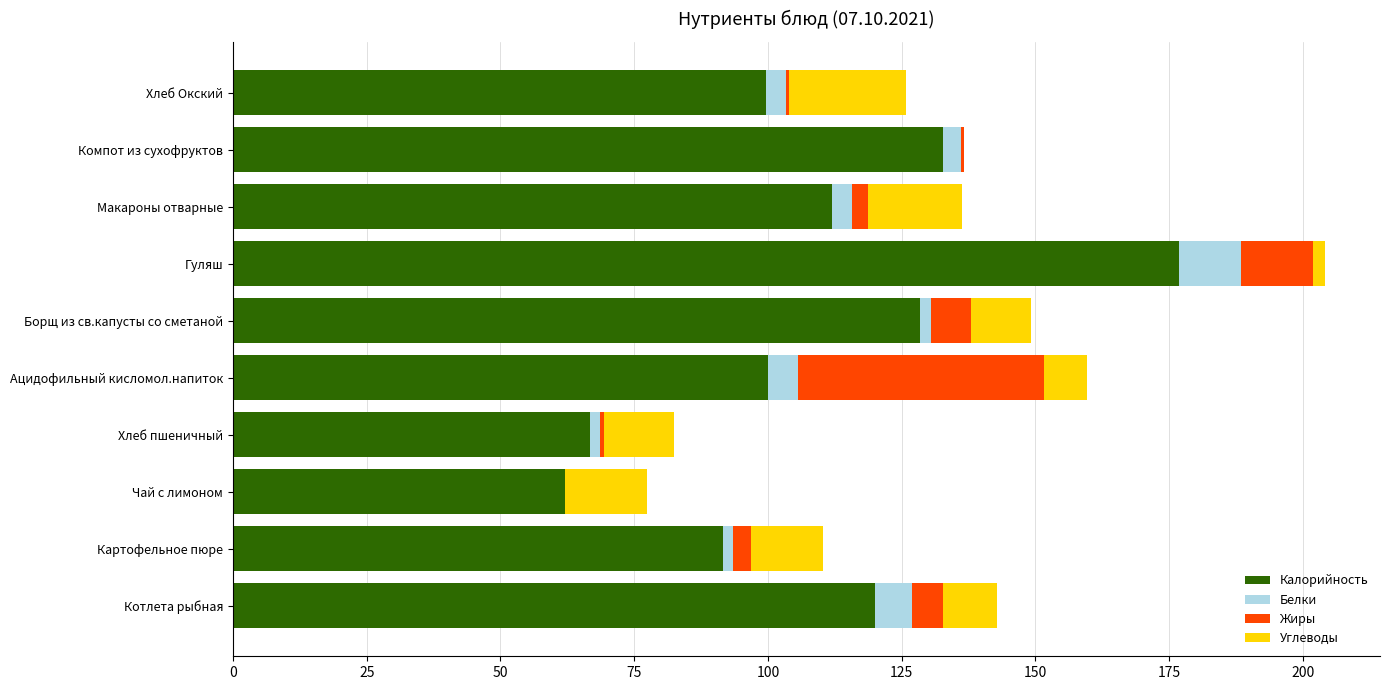

What is the sum of all Калорийность values?

1090.0